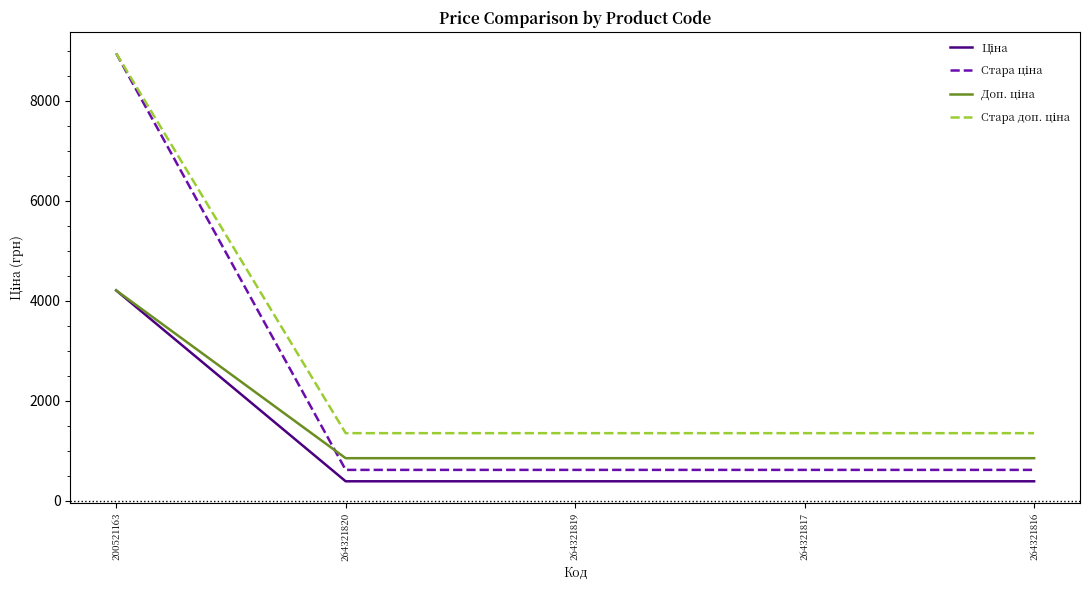

What is the spread (max minus min) of values at 264321817?

962.9